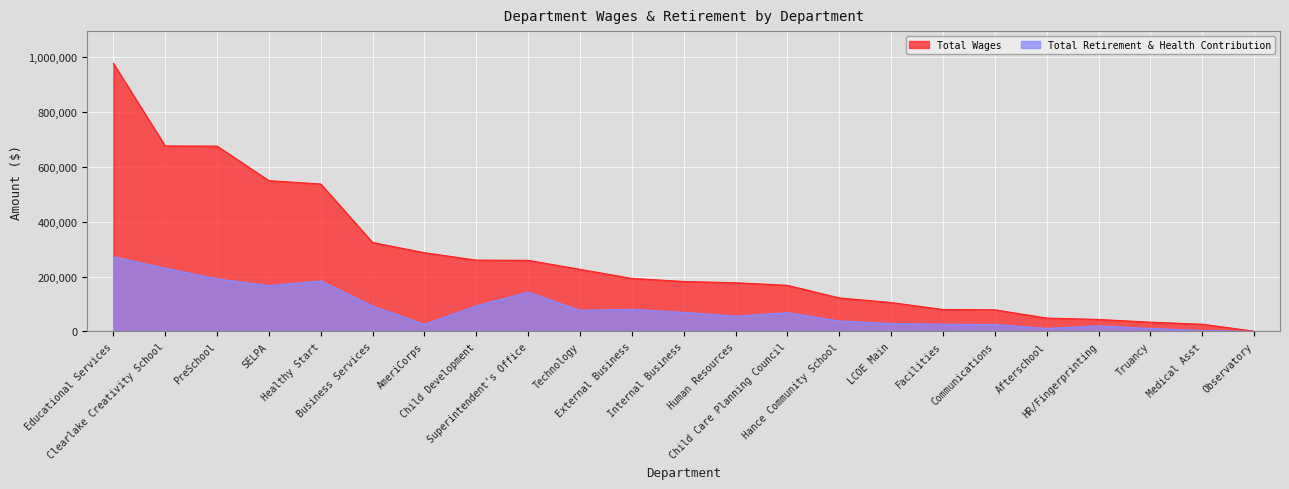

What is the value of the Total Wages point at the 16th from the left?

105536